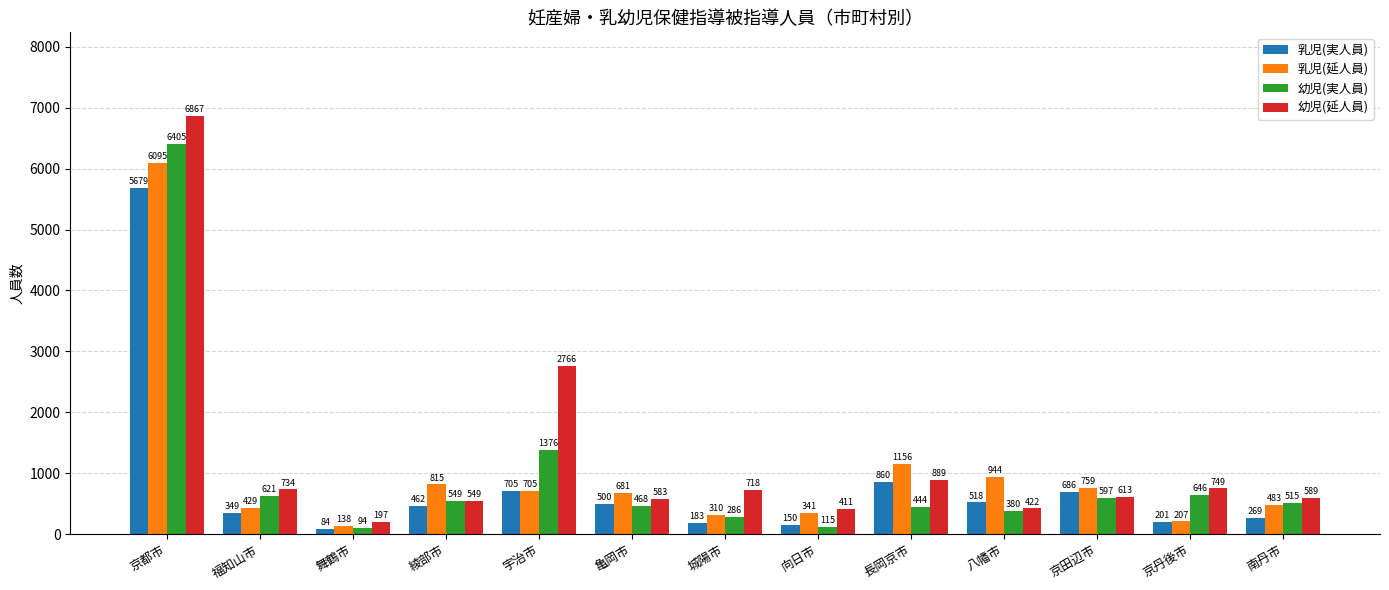

What is the average value of the 幼児(延人員) series?

1237